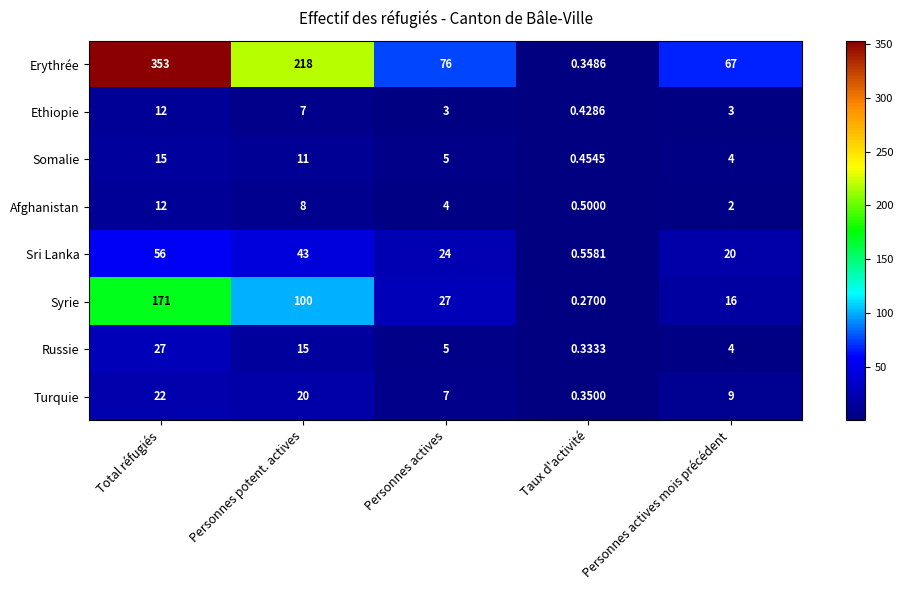

How many categories are shown in the chart?

5